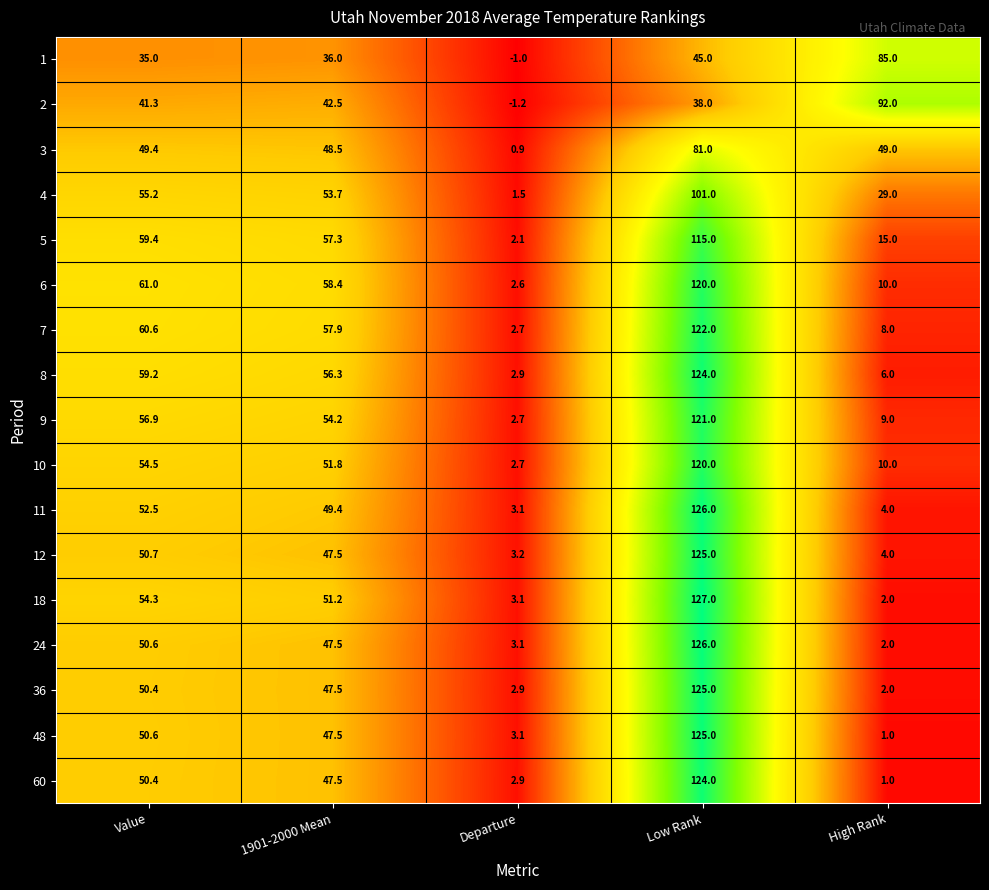

At how many categories does at least one series exceed 20?

4